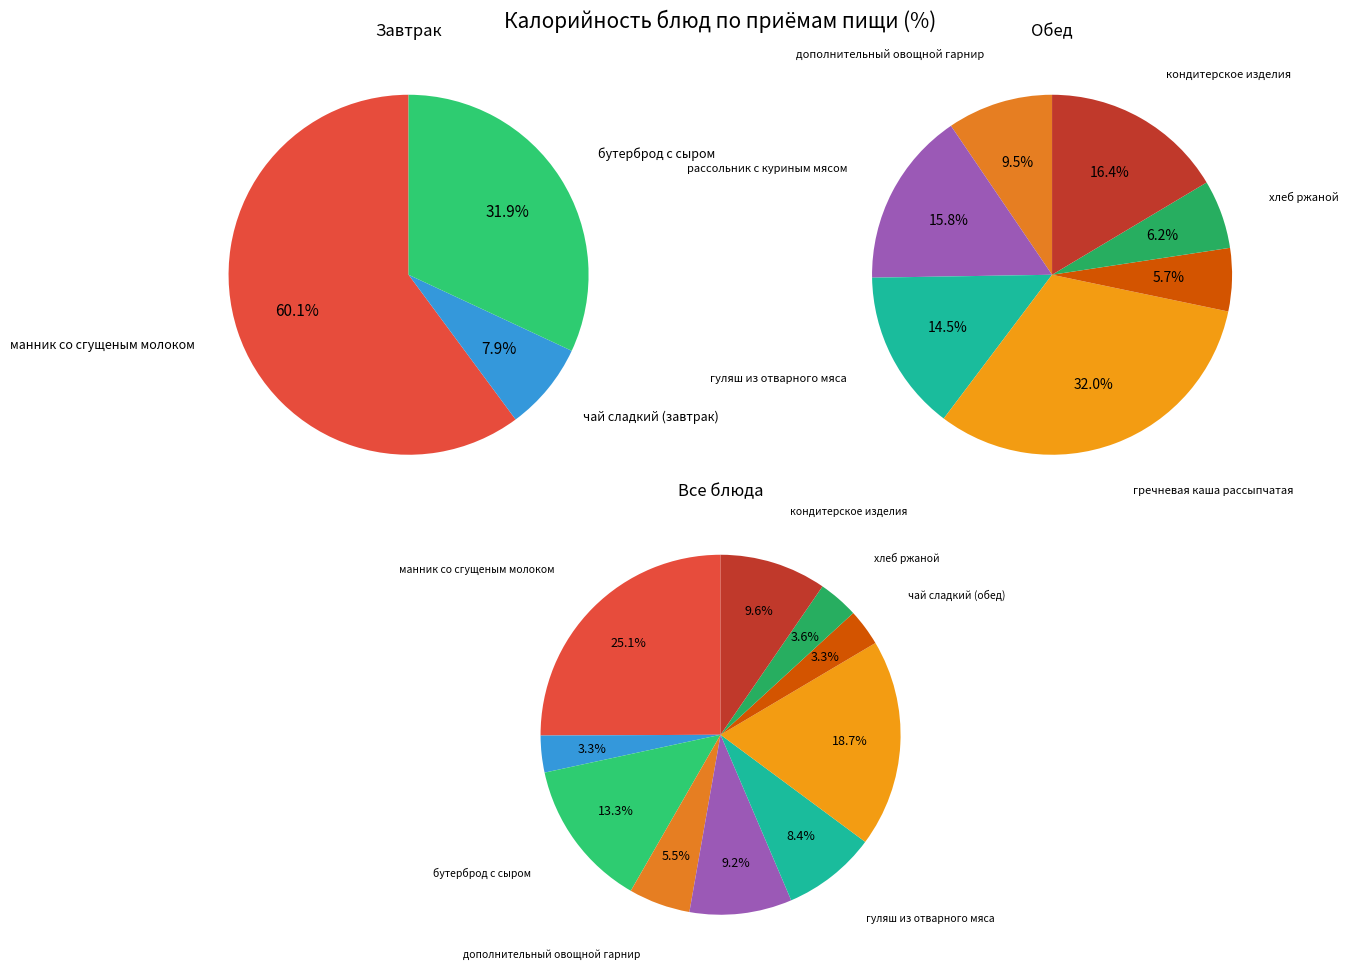

Is the sum of бутерброд с сыром and манник со сгущеным молоком greater than half?

No